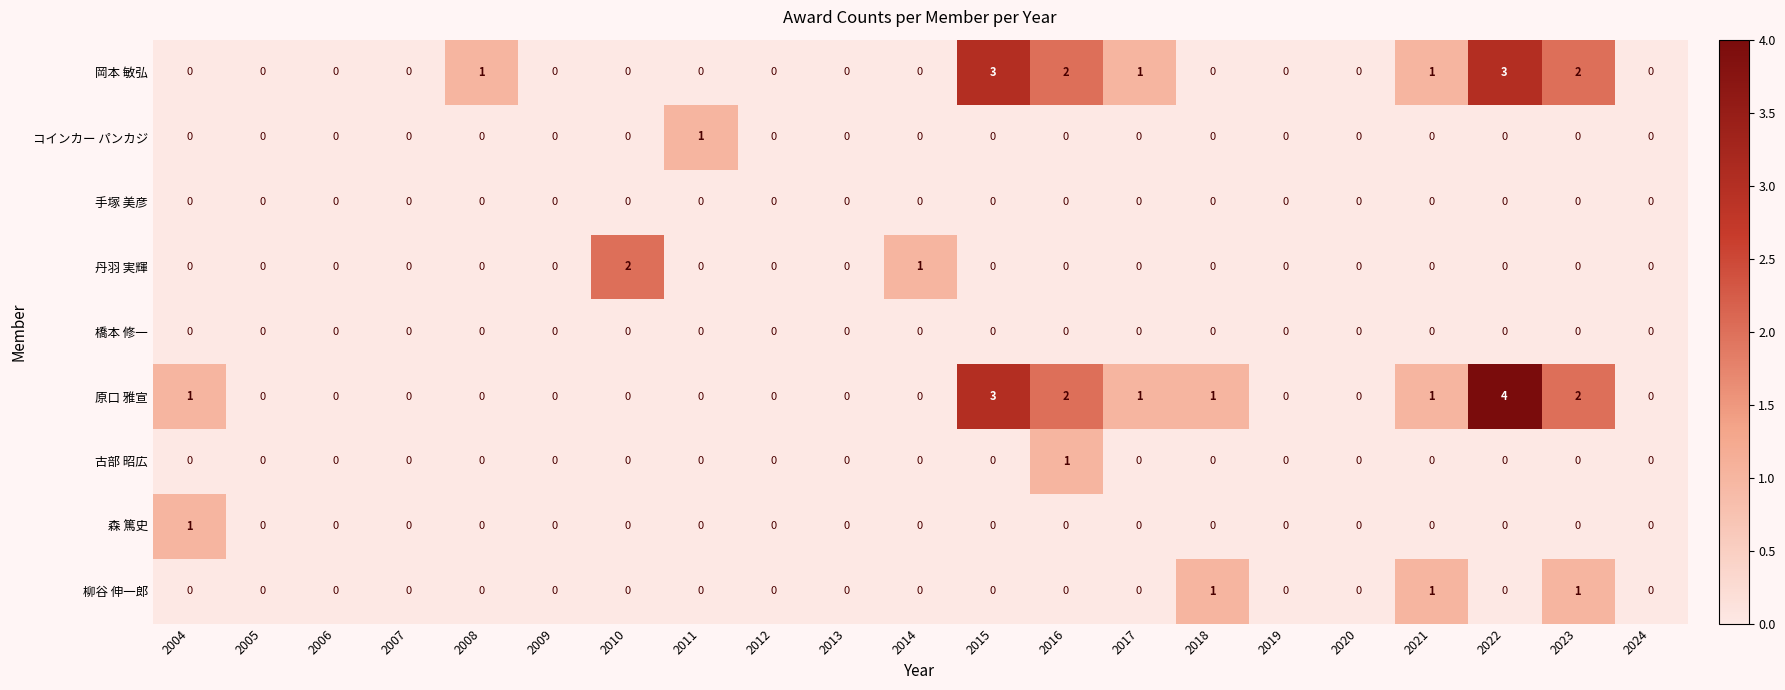

What is the total value across all series at 2021?

3